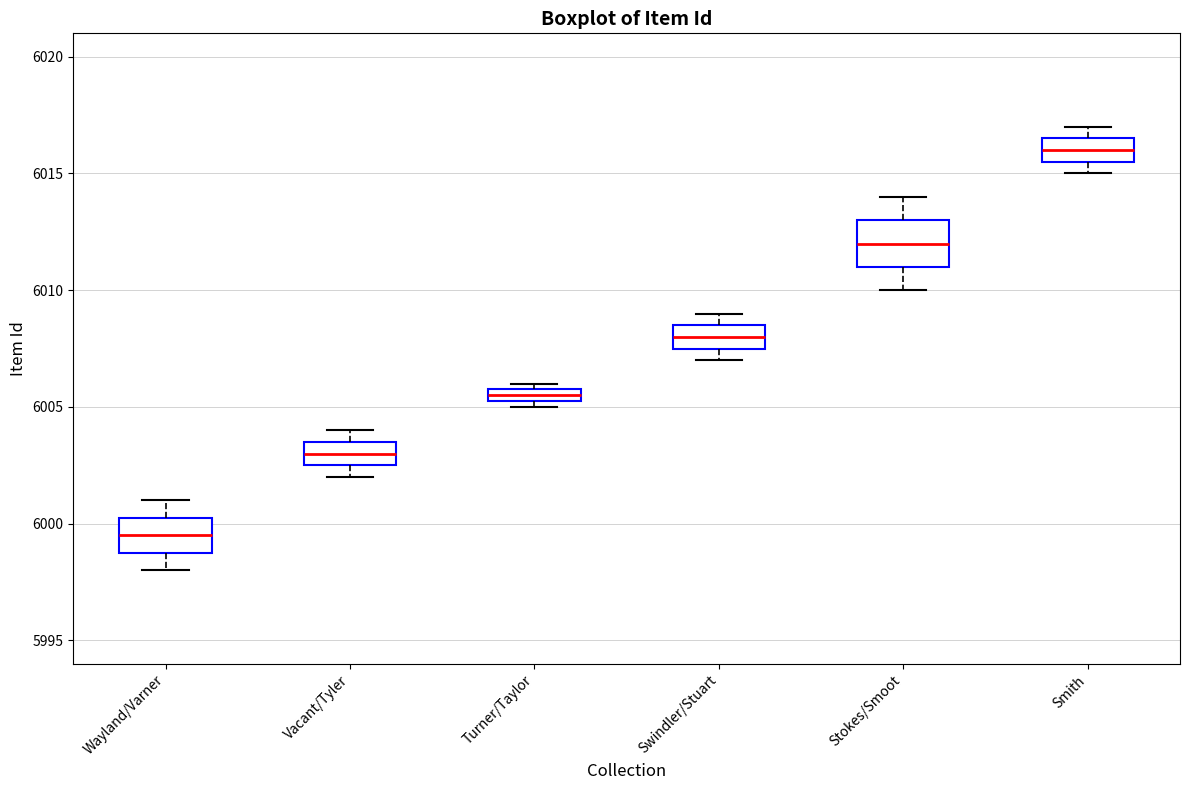

Where is the lower edge of the box for Smith on the y-axis? The values are not printed on the chart, so give them approximately, as read against the axis.

6015.5